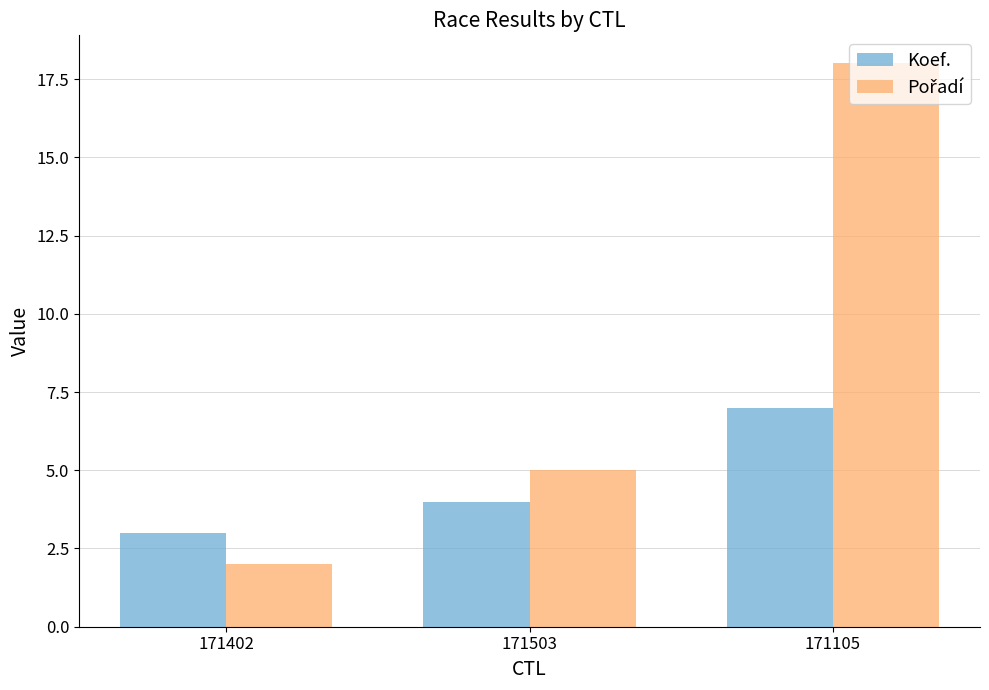

At which category does the chart reach its peak across all series?

171105